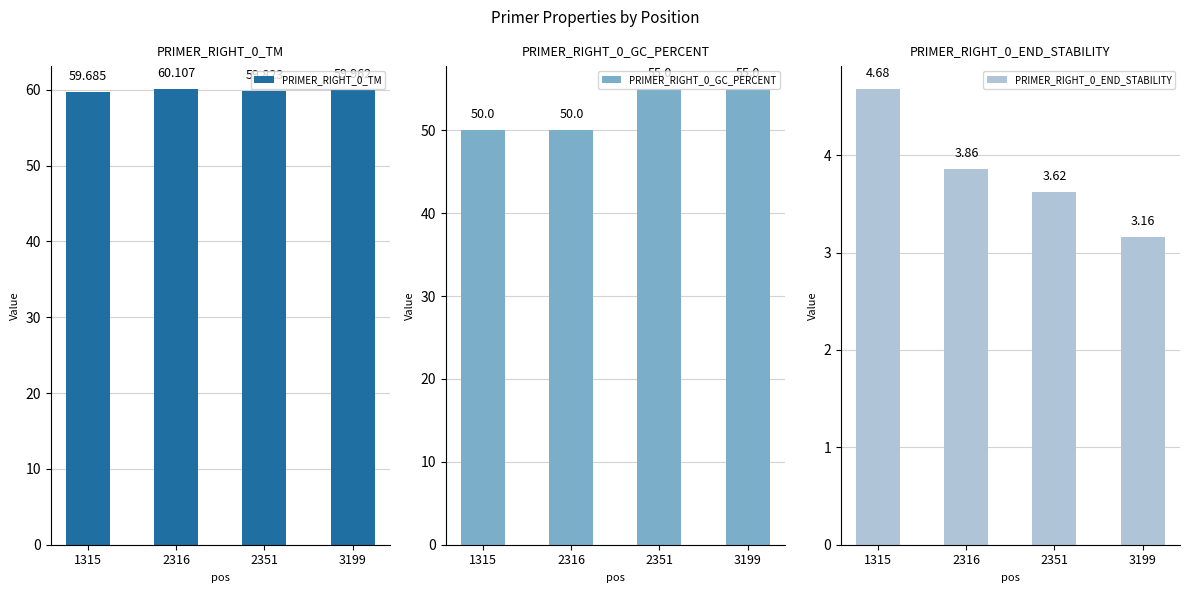

At how many categories does at least one series exceed 34?

4